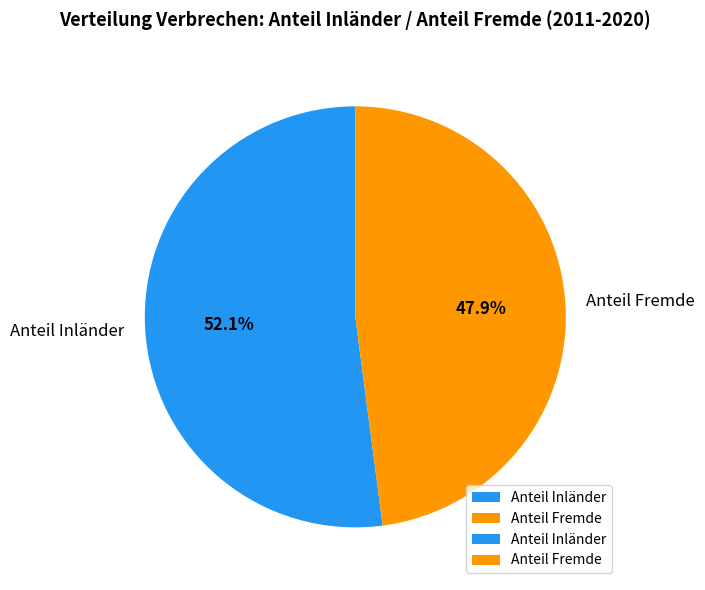

Rank the categories by value from lowest to highest.

Anteil Fremde, Anteil Inländer